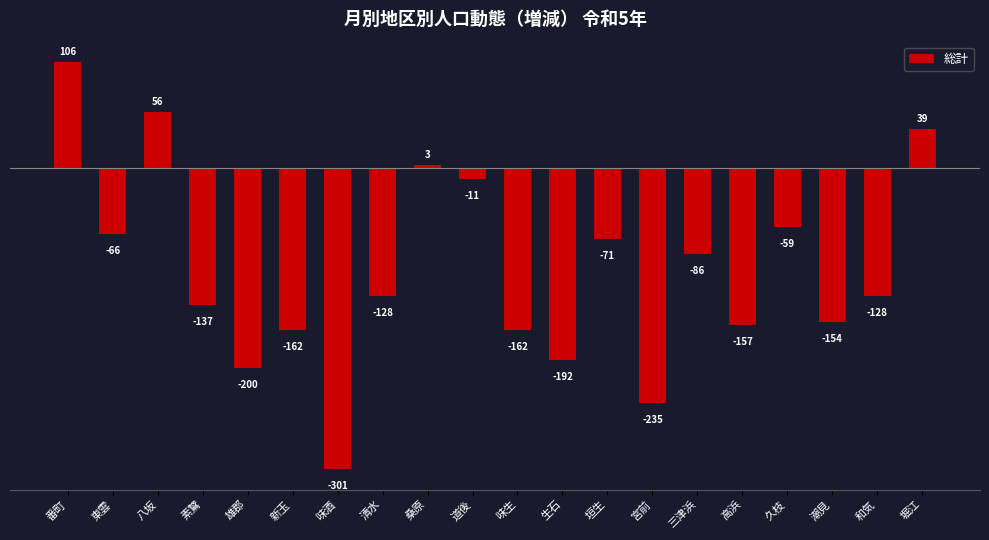

Between 八坂 and 潮見, which is larger?

八坂